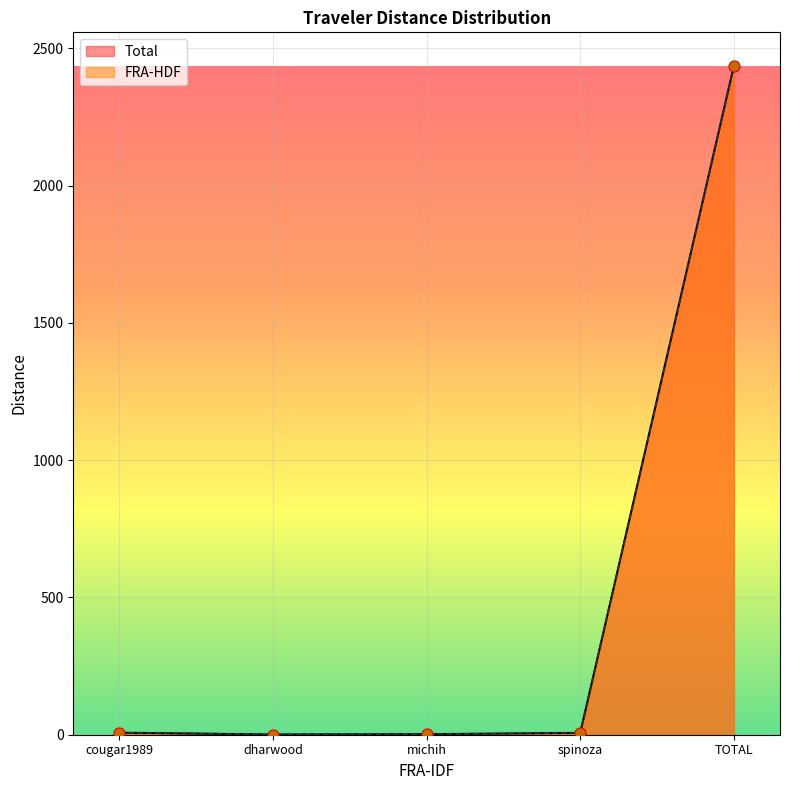

At how many categories does at least one series exceed 1356?

1